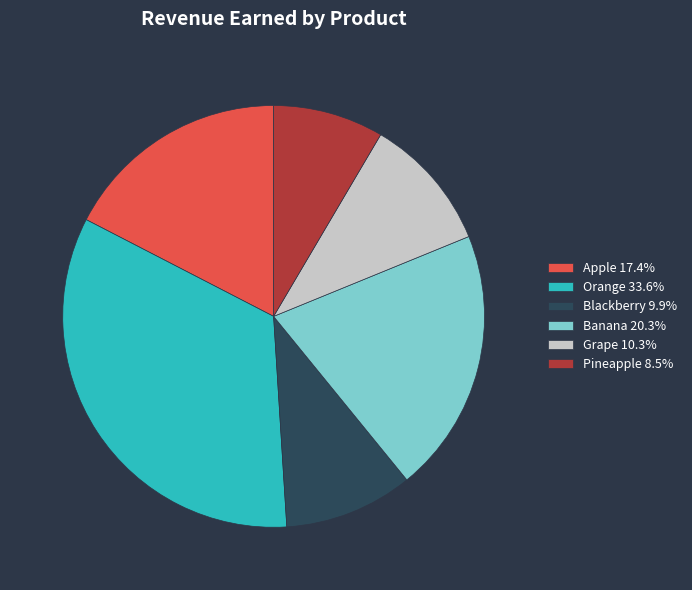

Approximately how many times larger is the value at Orange 33.6% compared to Apple 17.4%?

1.9